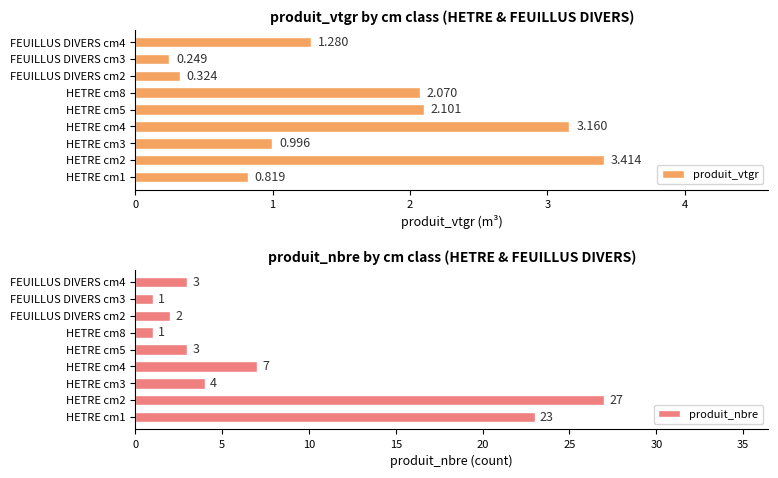

What is the value of the produit_nbre bar at the 3rd from the left?

4.0